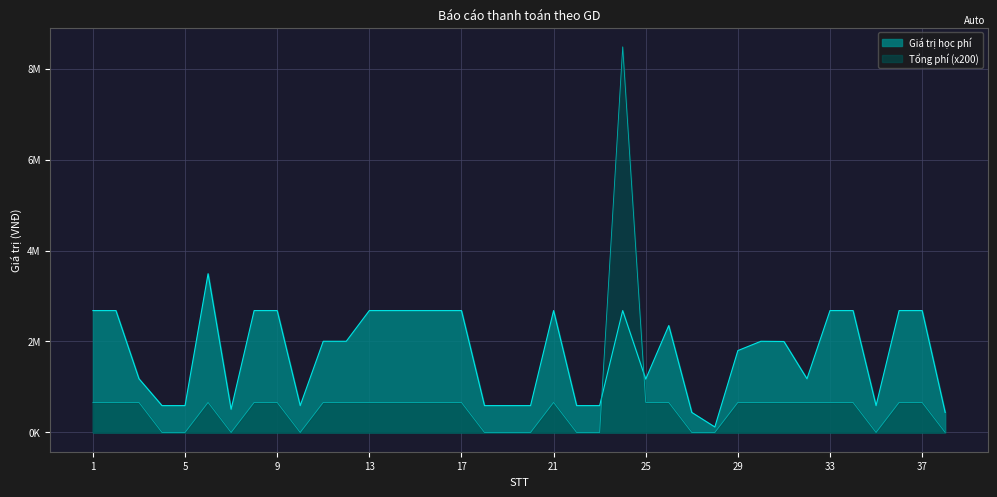

Reading left to right, what are all the values shown in this chart?

Giá trị học phí: 2680000	2680000	1180000	590000	590000	3490810	509000	2680000	2680000	590000	2005000	2005000	2680000	2680000	2680000	2680000	2680000	590000	590000	590000	2680000	590000	590000	2680000	1172500	2350000	440000	120000	1800000	2005000	2000000	1180000	2680000	2680000	590000	2680000	2680000	440000
Tổng phí: 660000	660000	660000	0	0	660000	0	660000	660000	0	660000	660000	660000	660000	660000	660000	660000	0	0	0	660000	0	0	8480000	660000	660000	0	0	660000	660000	660000	660000	660000	660000	0	660000	660000	0